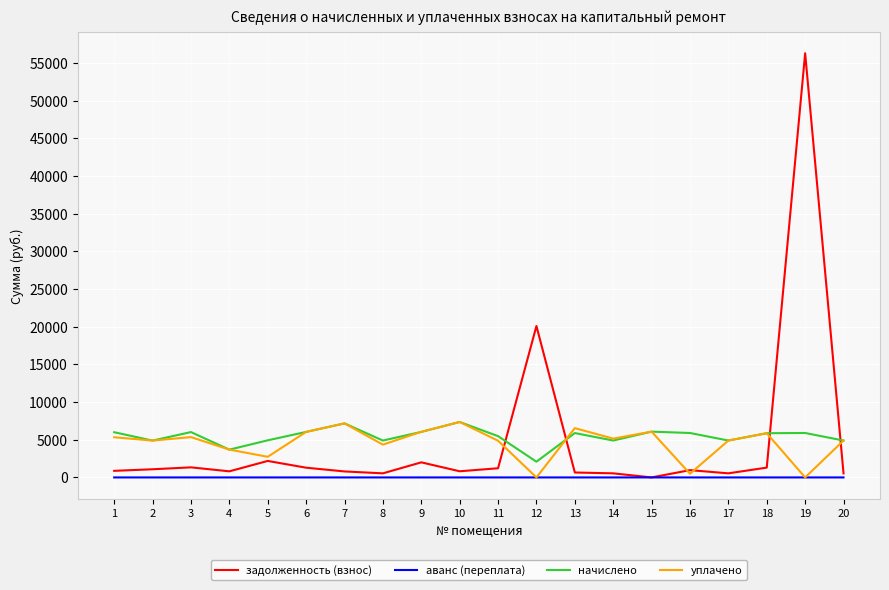

Which category has the lowest value in the начислено series?

12